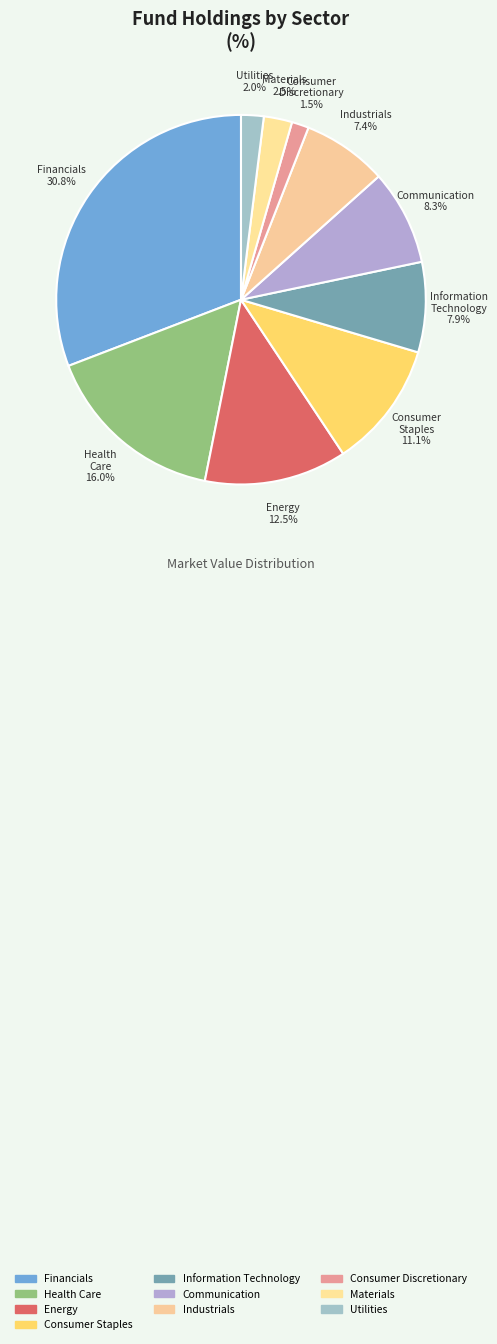

Which slice is the largest?

Financials